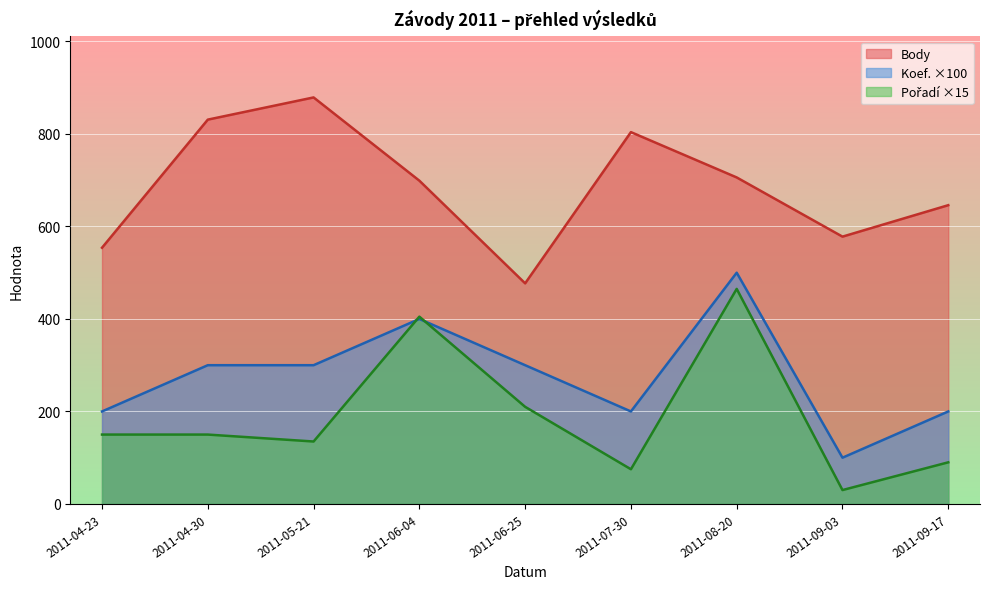

In Pořadí, how many points are higher than both neighbors (excluding endpoints)?

2